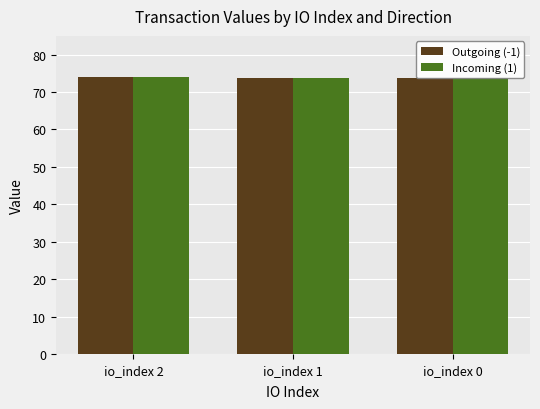

What is the difference between the maximum and minimum values in the Outgoing (-1) series?

0.4